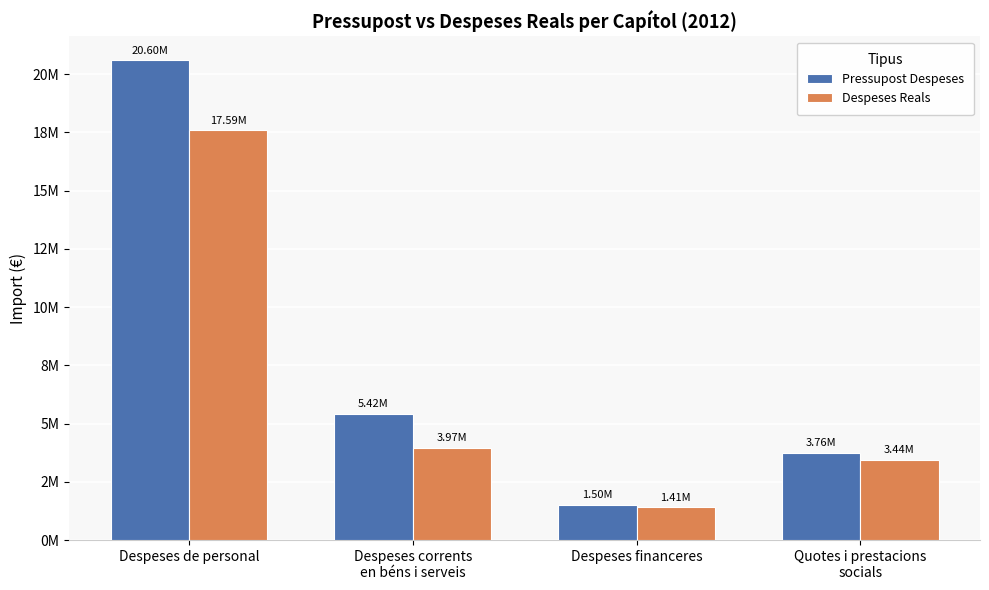

At which label does Despeses Reals first exceed 3967344?

Despeses de personal